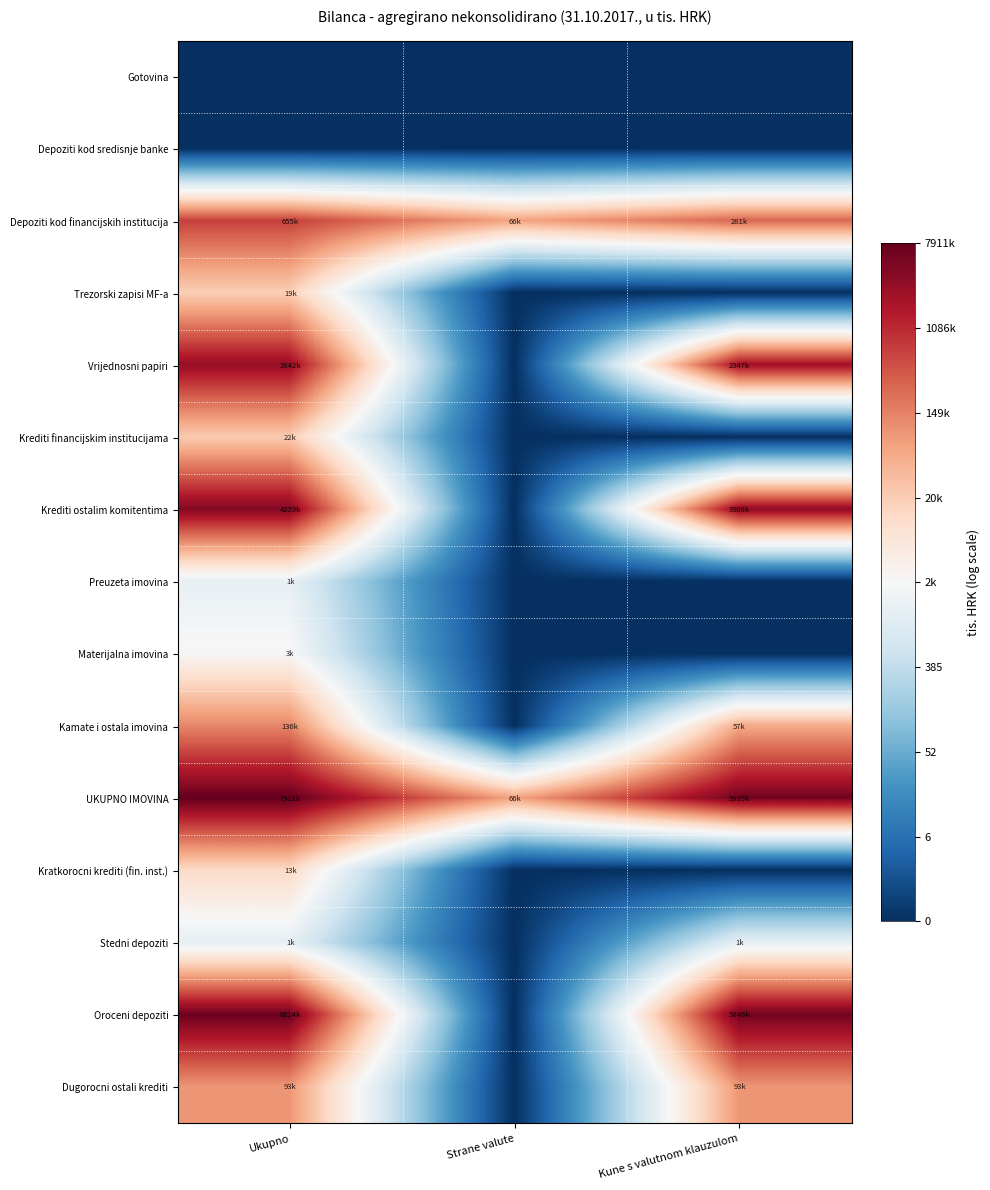

Reading left to right, extract all data points from this chart.

Gotovina: Ukupno=0.0	Strane valute=0.0	Kune s valutnom klauzulom=0.0
Depoziti kod sredisnje banke: Ukupno=0.0	Strane valute=0.0	Kune s valutnom klauzulom=0.0
Depoziti kod financijskih institucija: Ukupno=13.4	Strane valute=11.1	Kune s valutnom klauzulom=12.5
Trezorski zapisi MF-a: Ukupno=9.9	Strane valute=0.0	Kune s valutnom klauzulom=0.0
Vrijednosni papiri: Ukupno=14.9	Strane valute=0.0	Kune s valutnom klauzulom=14.7
Krediti financijskim institucijama: Ukupno=10.0	Strane valute=0.0	Kune s valutnom klauzulom=0.0
Krediti ostalim komitentima: Ukupno=15.3	Strane valute=0.0	Kune s valutnom klauzulom=15.0
Preuzeta imovina: Ukupno=7.3	Strane valute=0.0	Kune s valutnom klauzulom=0.0
Materijalna imovina: Ukupno=8.0	Strane valute=0.0	Kune s valutnom klauzulom=0.0
Kamate i ostala imovina: Ukupno=11.8	Strane valute=0.0	Kune s valutnom klauzulom=11.0
UKUPNO IMOVINA: Ukupno=15.9	Strane valute=11.1	Kune s valutnom klauzulom=15.6
Kratkorocni krediti (fin. inst.): Ukupno=9.5	Strane valute=0.0	Kune s valutnom klauzulom=0.0
Stedni depoziti: Ukupno=7.2	Strane valute=0.0	Kune s valutnom klauzulom=7.2
Oroceni depoziti: Ukupno=15.7	Strane valute=0.0	Kune s valutnom klauzulom=15.6
Dugorocni ostali krediti: Ukupno=11.4	Strane valute=0.0	Kune s valutnom klauzulom=11.4